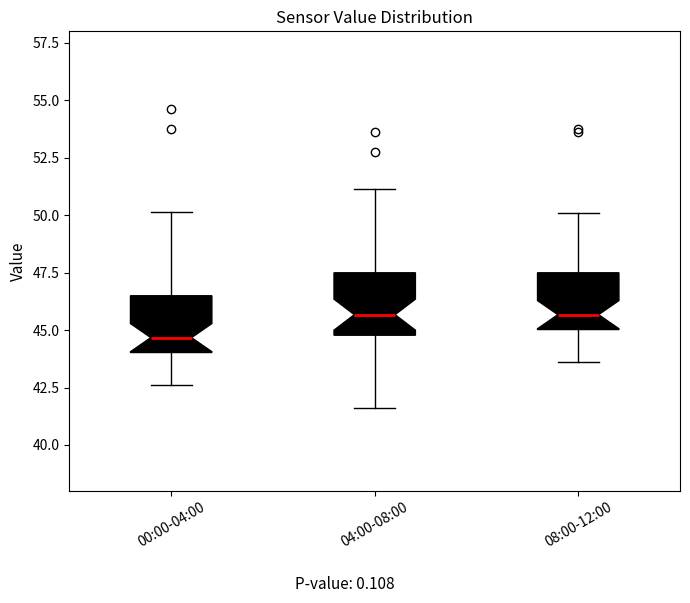

Which box has the lowest median line?

00:00-04:00